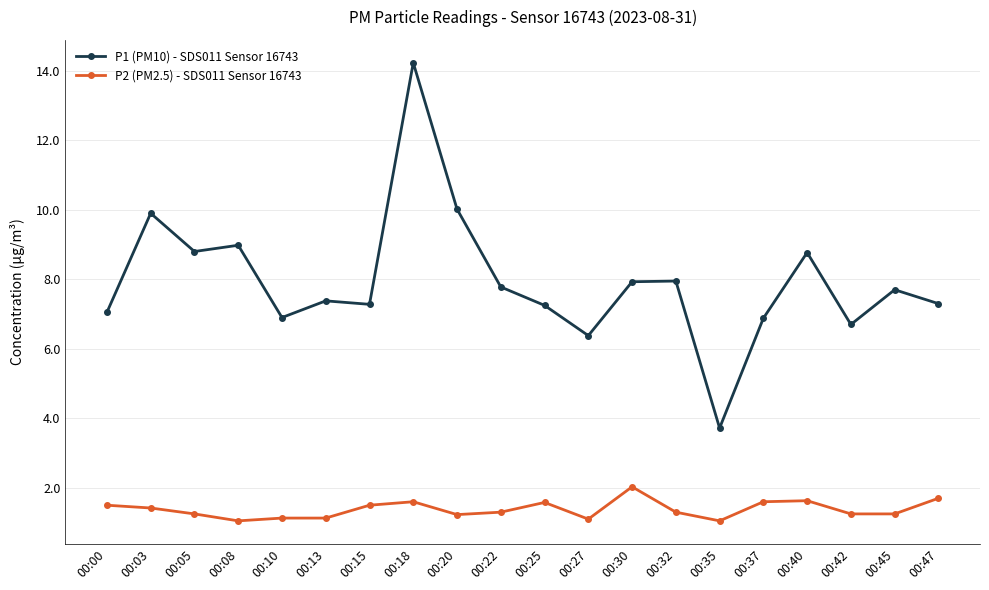

What is the maximum value shown in the chart?

14.2